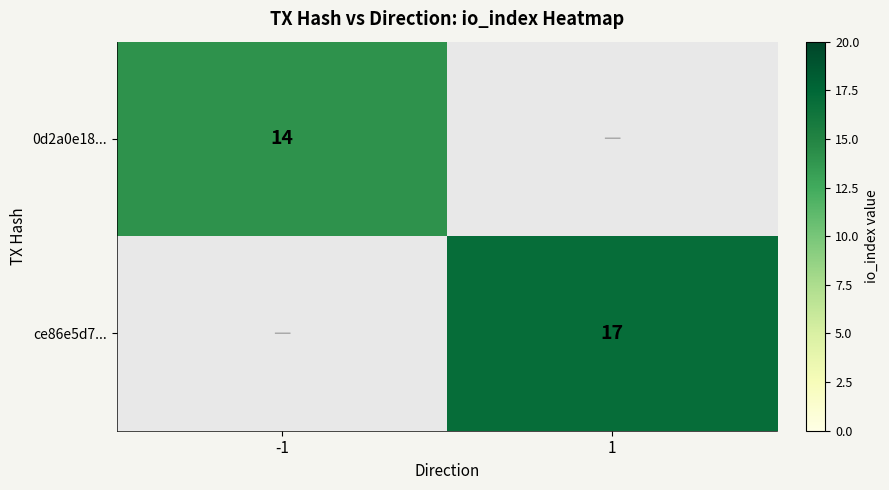

The value of ce86e5d7... at 1 is 17. True or false?

True